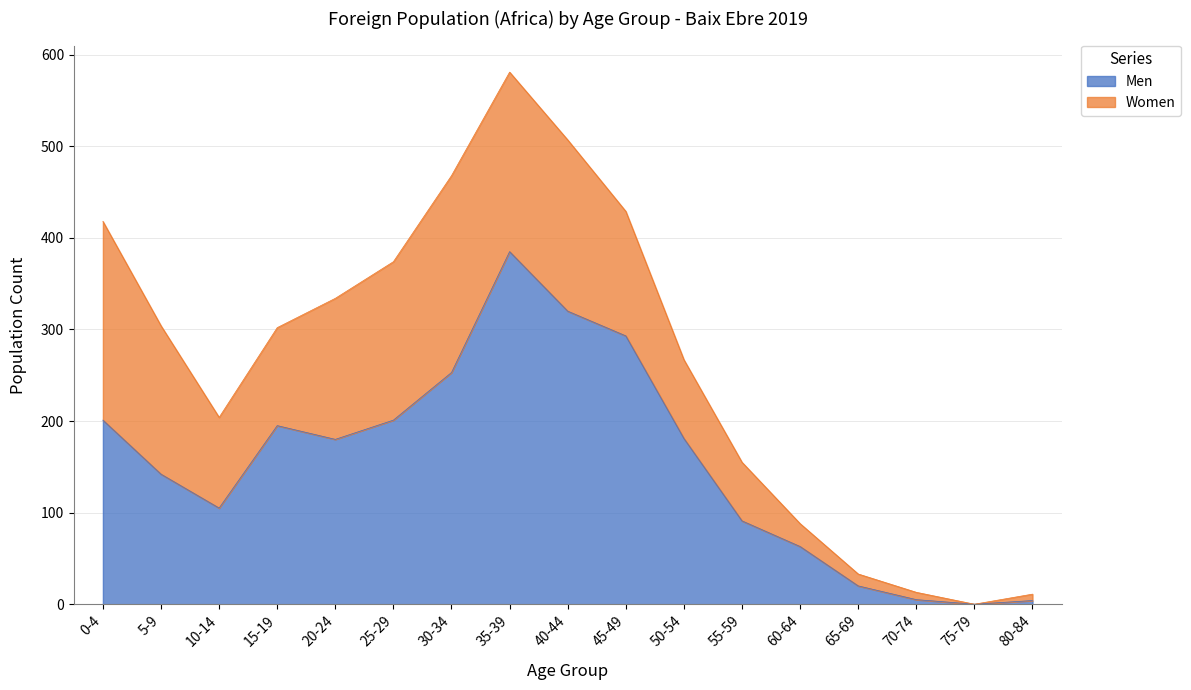

How many values exceed 180?

8